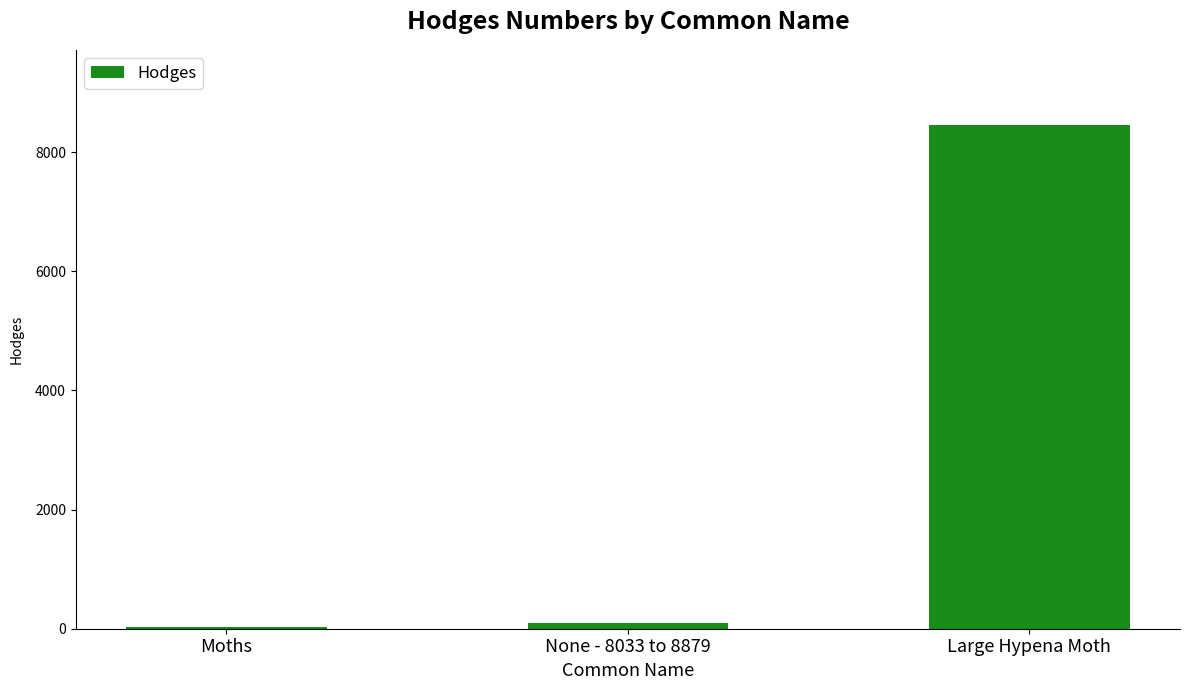

At which label is the value closest to 4240?

None - 8033 to 8879